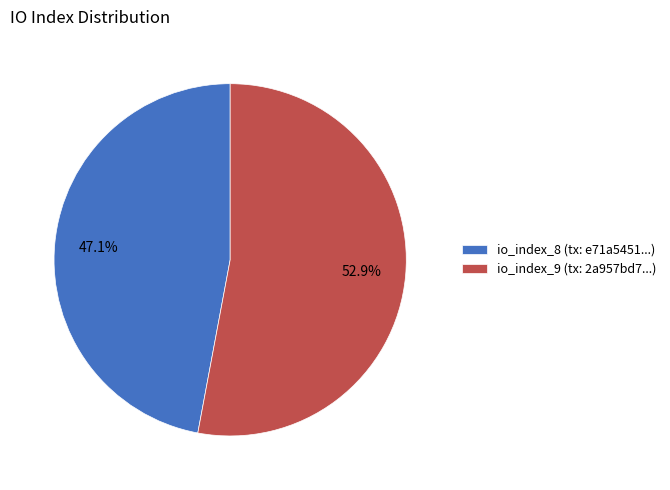

Is it true that io_index_8 is 47% of the pie?

True